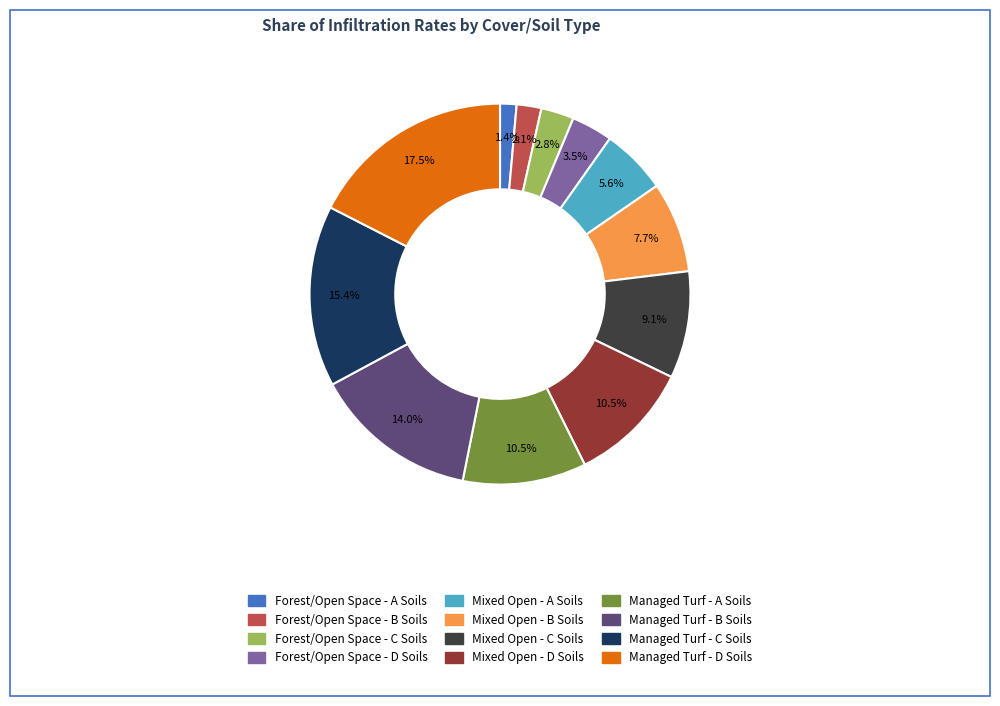

What percentage is the Mixed Open - A Soils slice, to the nearest percent?

6%